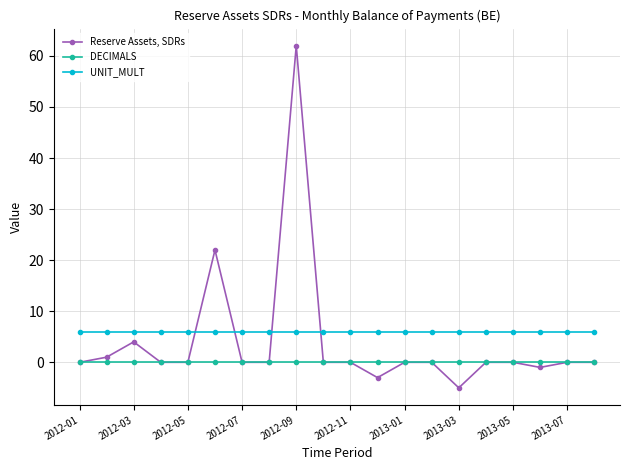

What is the maximum value for Reserve Assets, SDRs?

62